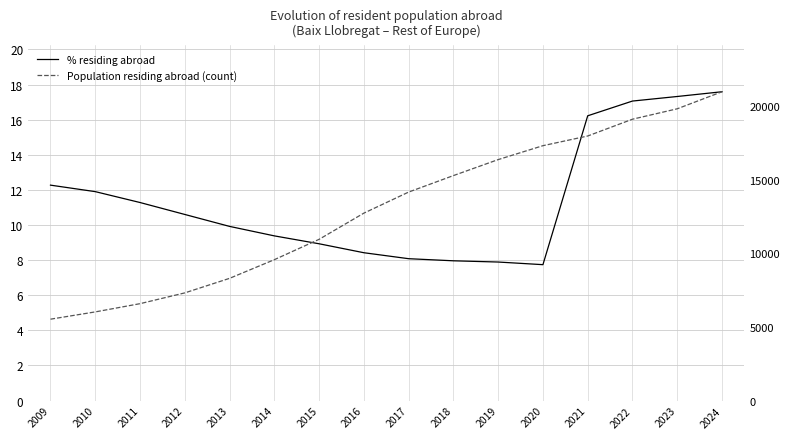

Reading left to right, what are all the values shown in this chart?

% residing abroad: 2009=12.3	2010=11.9	2011=11.3	2012=10.6	2013=9.9	2014=9.4	2015=8.9	2016=8.4	2017=8.1	2018=8.0	2019=7.9	2020=7.7	2021=16.2	2022=17.1	2023=17.3	2024=17.6
Population residing abroad (count): 2009=5532.0	2010=6027.0	2011=6587.0	2012=7320.0	2013=8309.0	2014=9578.0	2015=10962.0	2016=12743.0	2017=14175.0	2018=15296.0	2019=16383.0	2020=17329.0	2021=17988.0	2022=19130.0	2023=19838.0	2024=20997.0